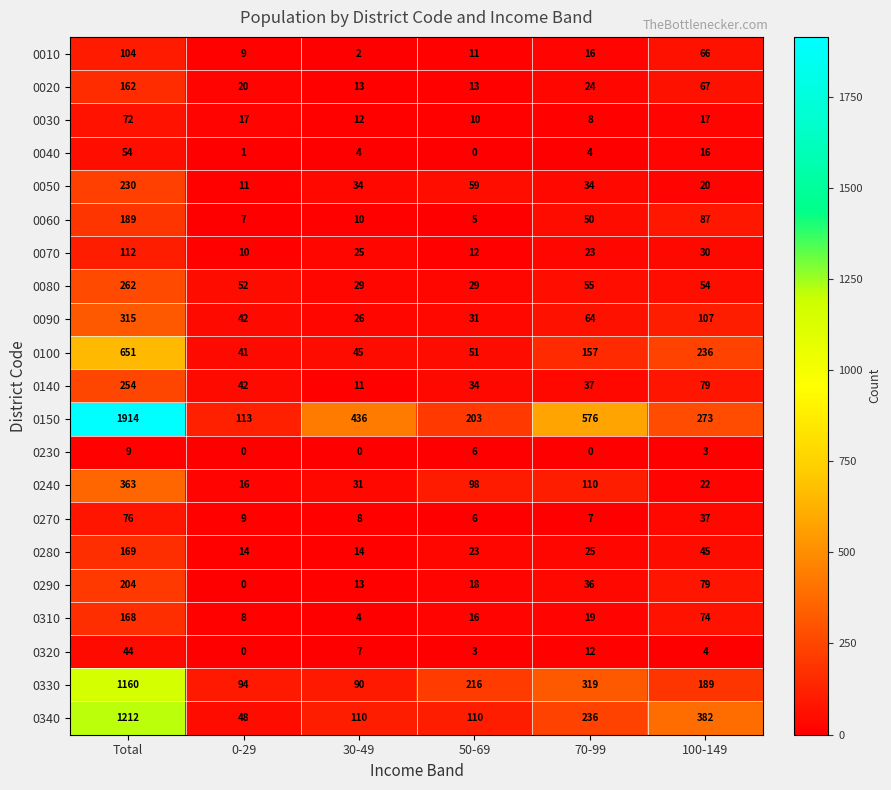

True or false: 0230 has a value of 5 at 100-149.

False